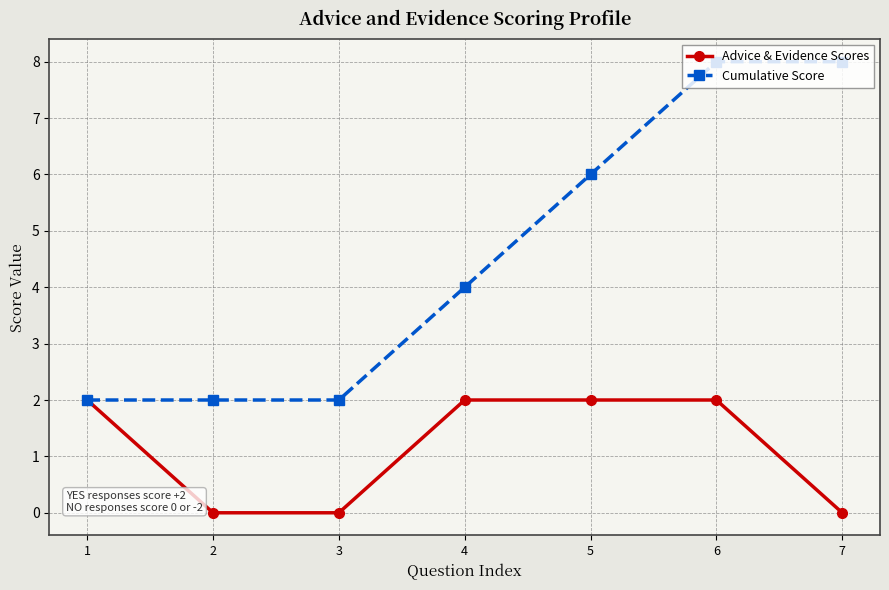

The value of Cumulative Score at 7 is 8. True or false?

True